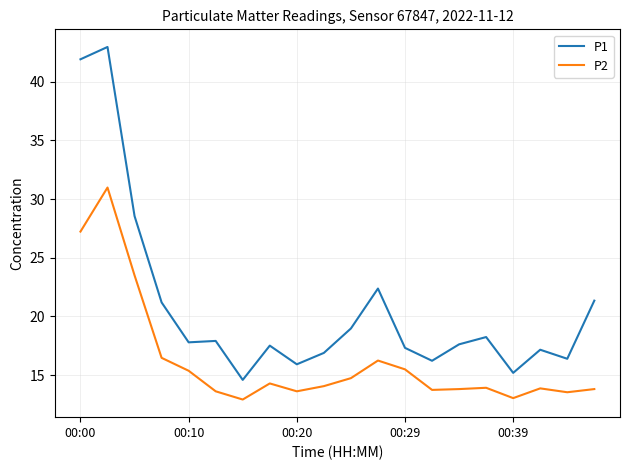

What is the average value of the P1 series?

20.8